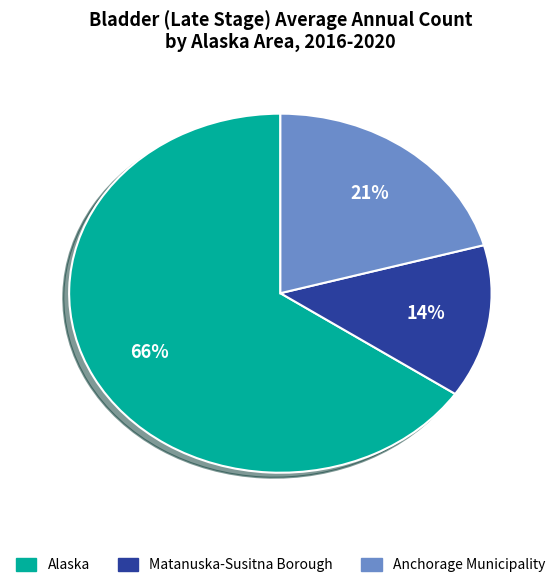

To the nearest percent, what is the combined percentage of Alaska and Anchorage Municipality?

86%